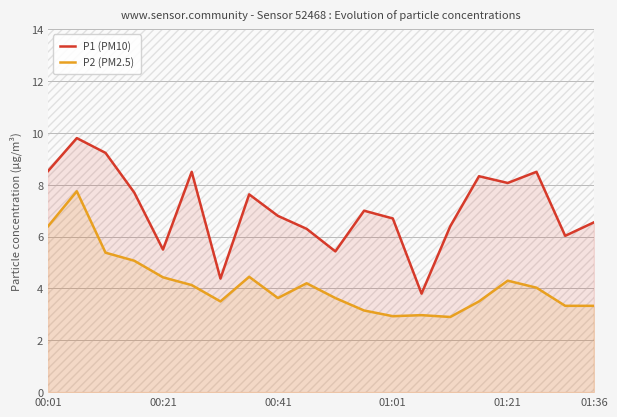

The P2 (PM2.5) series shows 3.5 at 15. True or false?

True